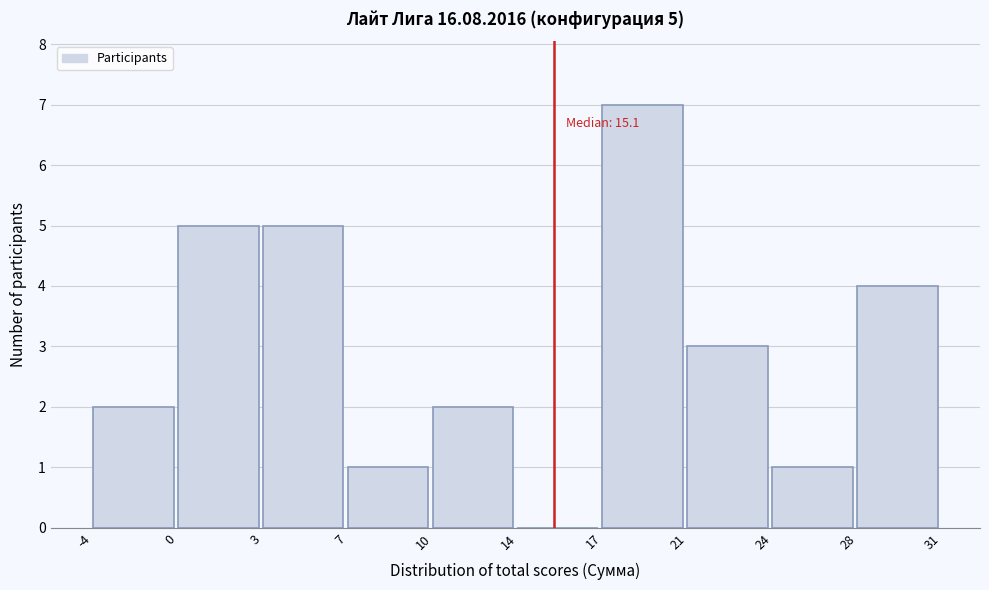

Reading right to left, list all the values displayed in this chart.

28=4	24=1	21=3	17=7	14=0	10=2	7=1	3=5	0=5	-4=2